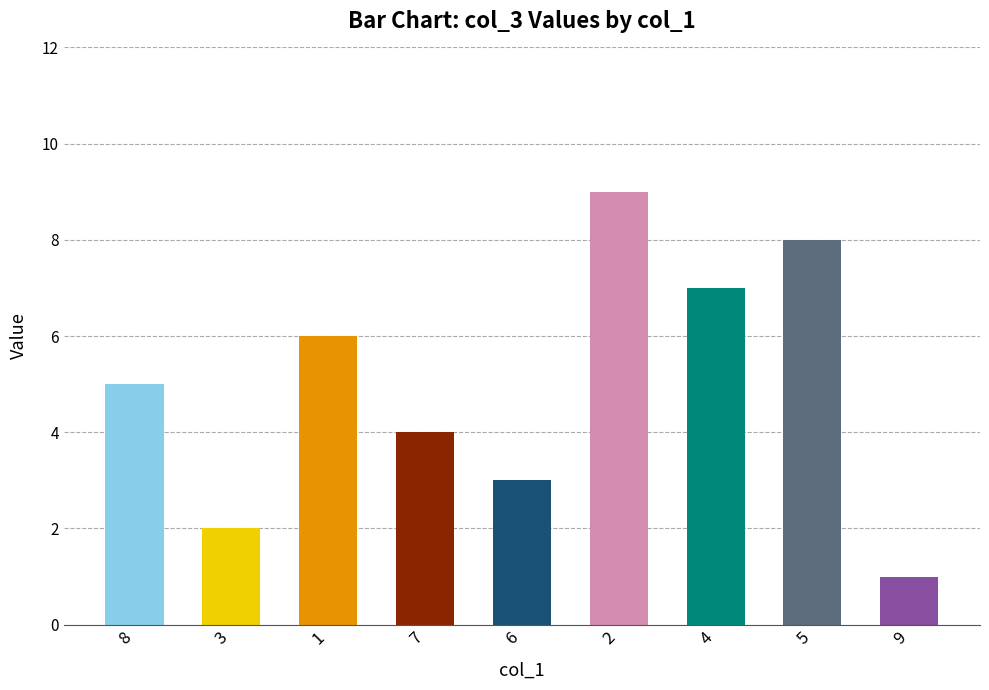

What is the average value?

5